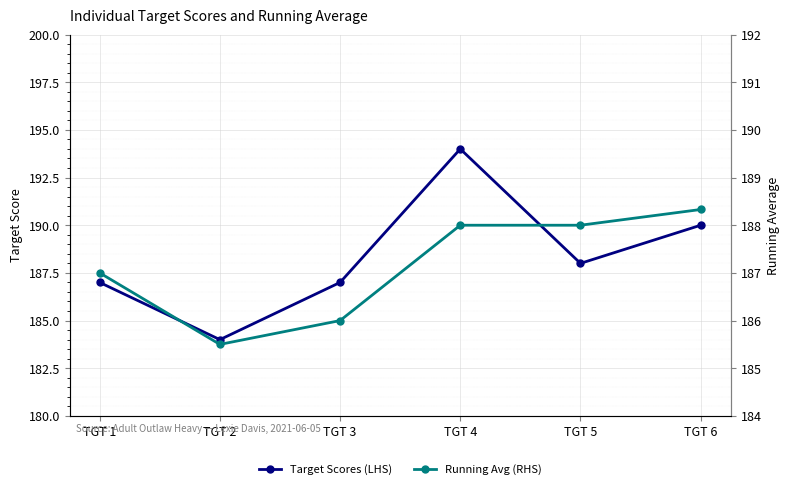

Which label corresponds to the smallest value in the chart?

TGT 2